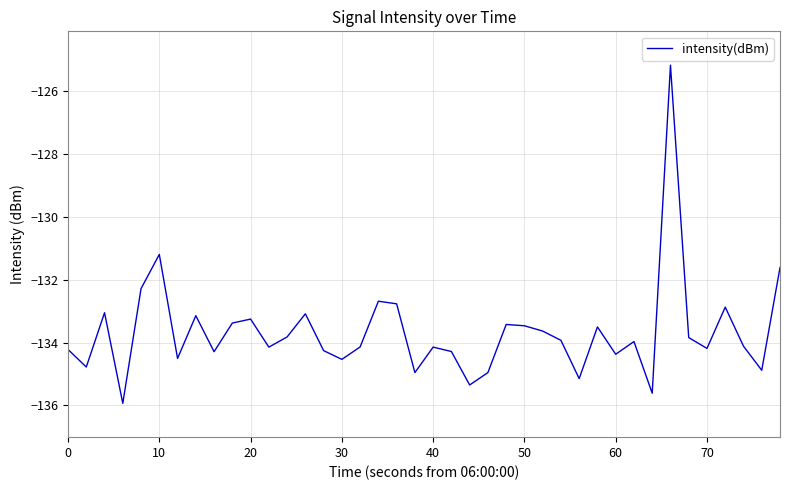

What is the minimum value shown in the chart?

-135.9